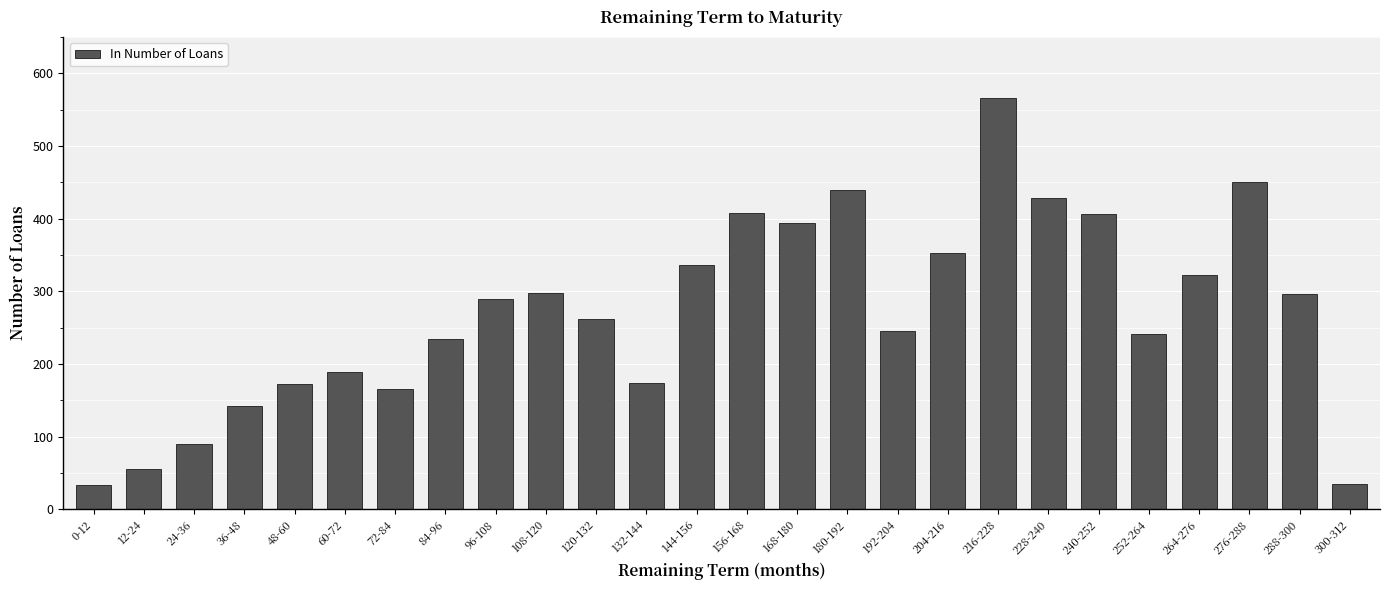

Approximately how many times larger is the value at 216-228 compared to 108-120?

1.9